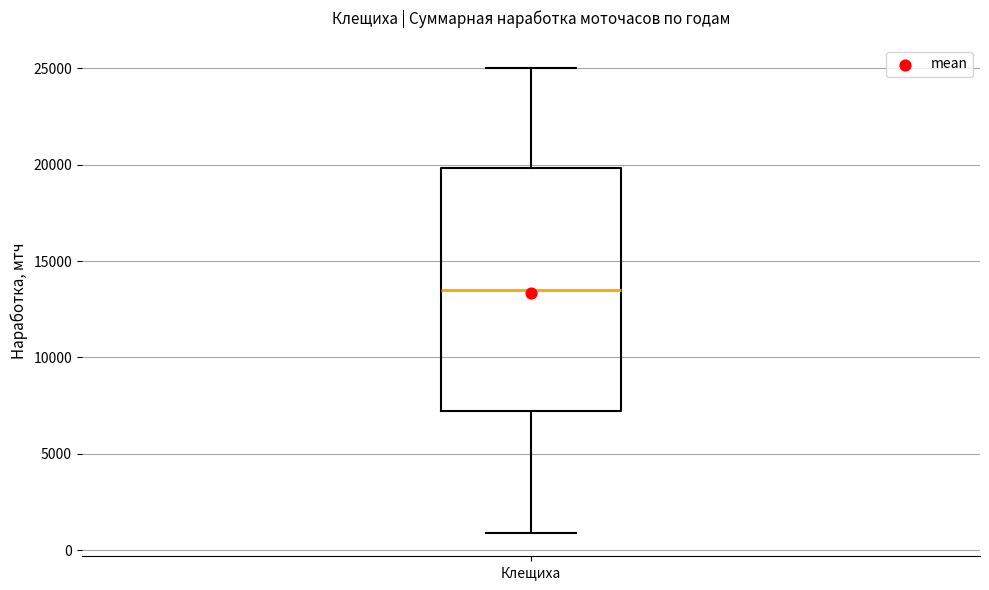

Read this box plot against the y-axis: the position of the median line, the range covered by the box, and the ends of both whiskers. The values are not printed on the chart, so give them approximately, as read against the axis.

median 13500, box 7000 to 20000, whiskers 1000 to 25000